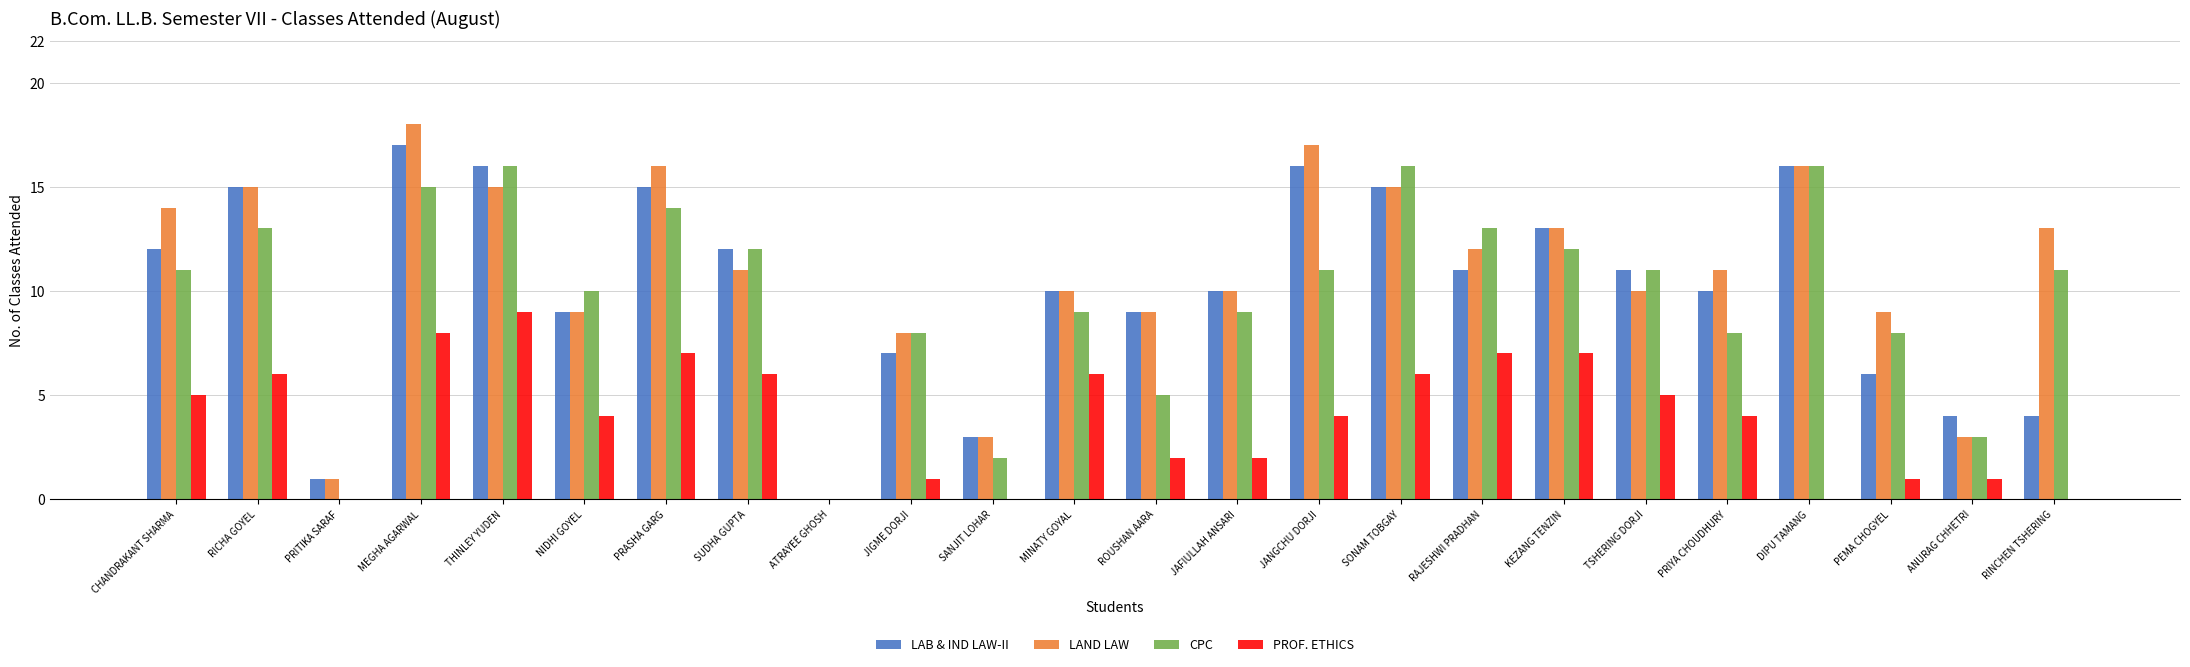

At which category is the sum across all series the highest?

MEGHA AGARWAL